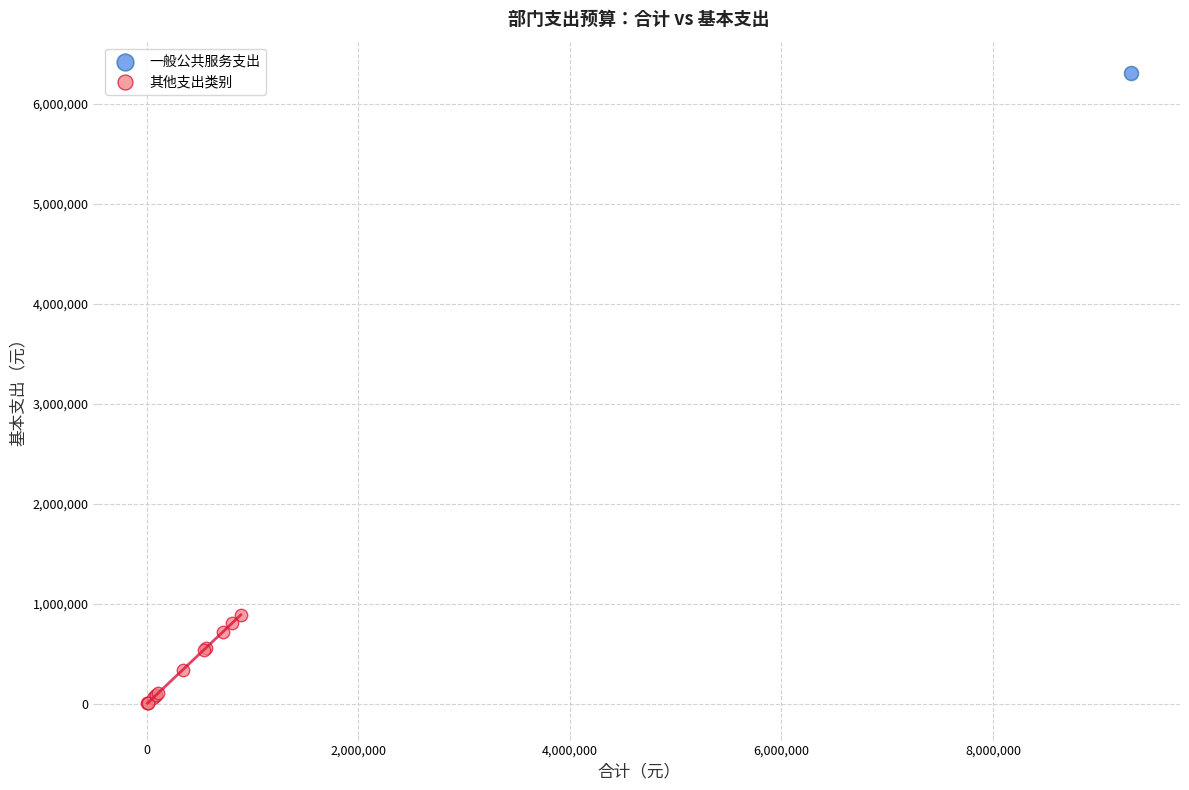

What are all the series names shown in the legend?

一般公共服务支出, 其他支出类别